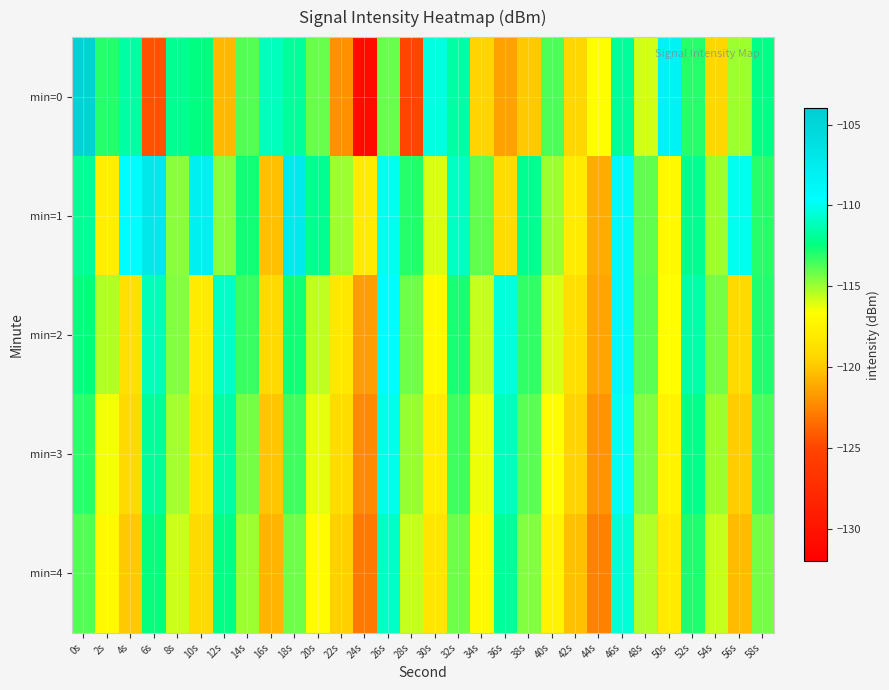

Which series has the largest range (max minus min)?

min=0